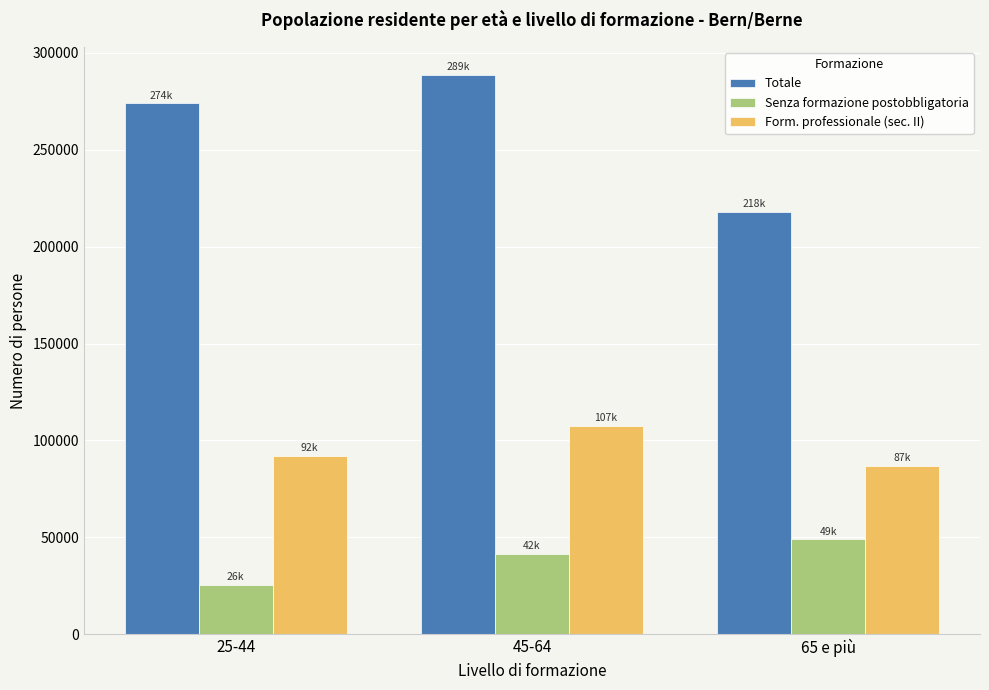

What is the approximate value of Totale at 65 e più?

218024.0